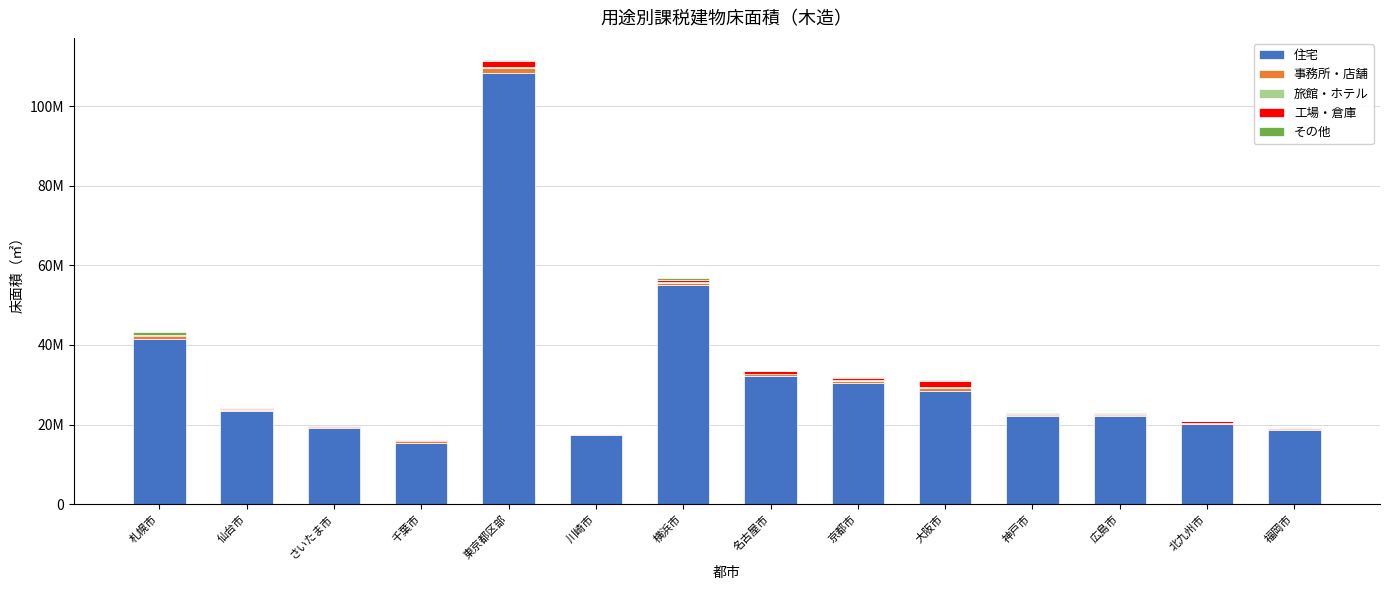

Does the chart contain stacked bars?

Yes